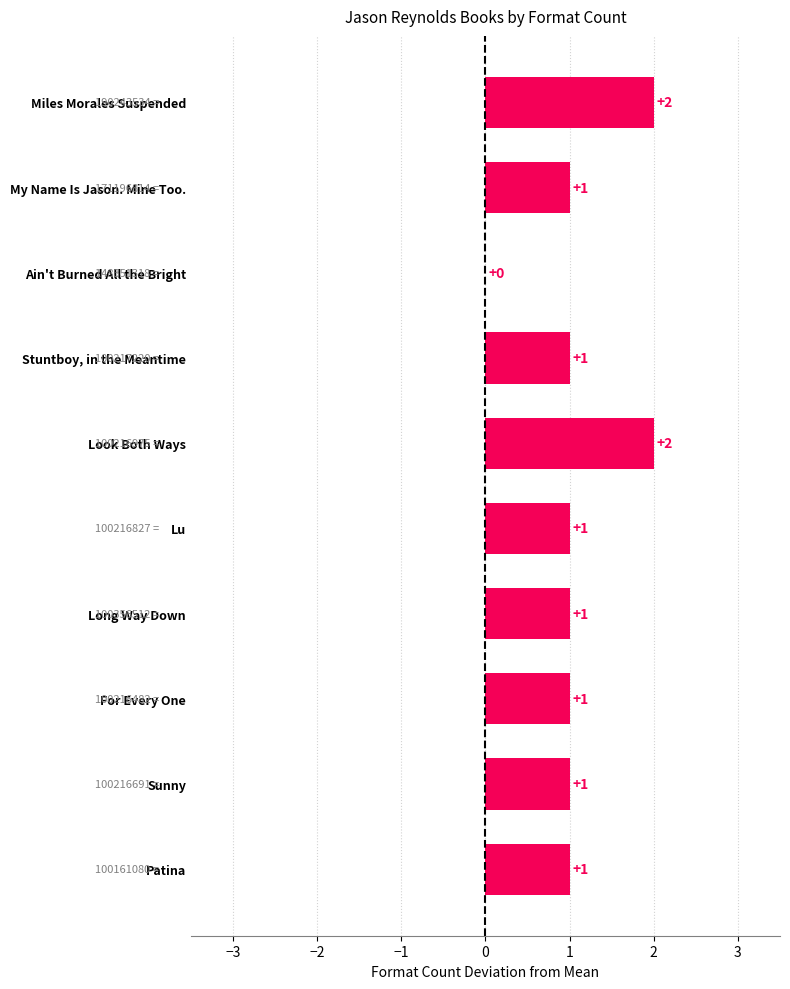

What is the change in value from Ain't Burned All the Bright to Sunny?

+1